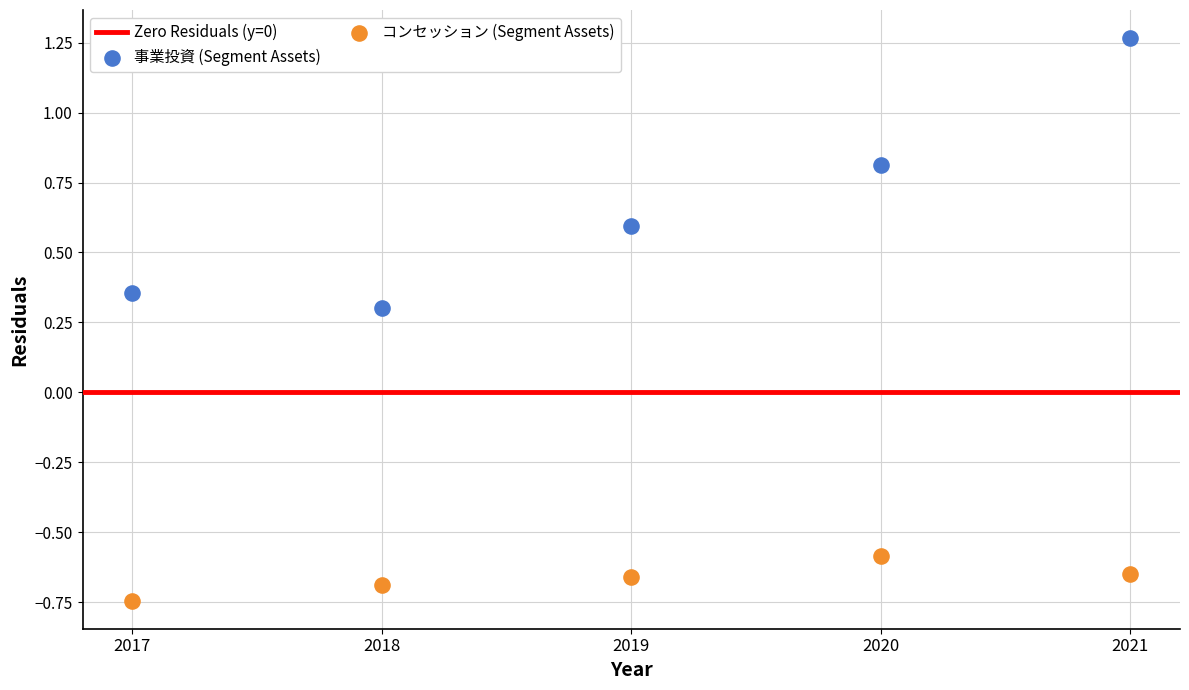

Across all data points, what is the average X value?

2019.0